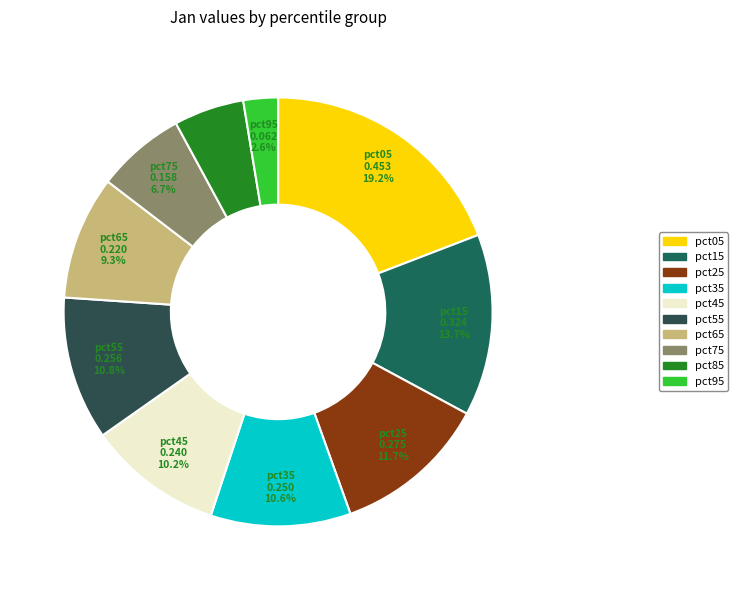

What is the total percentage of pct95 and pct45?

12.8%